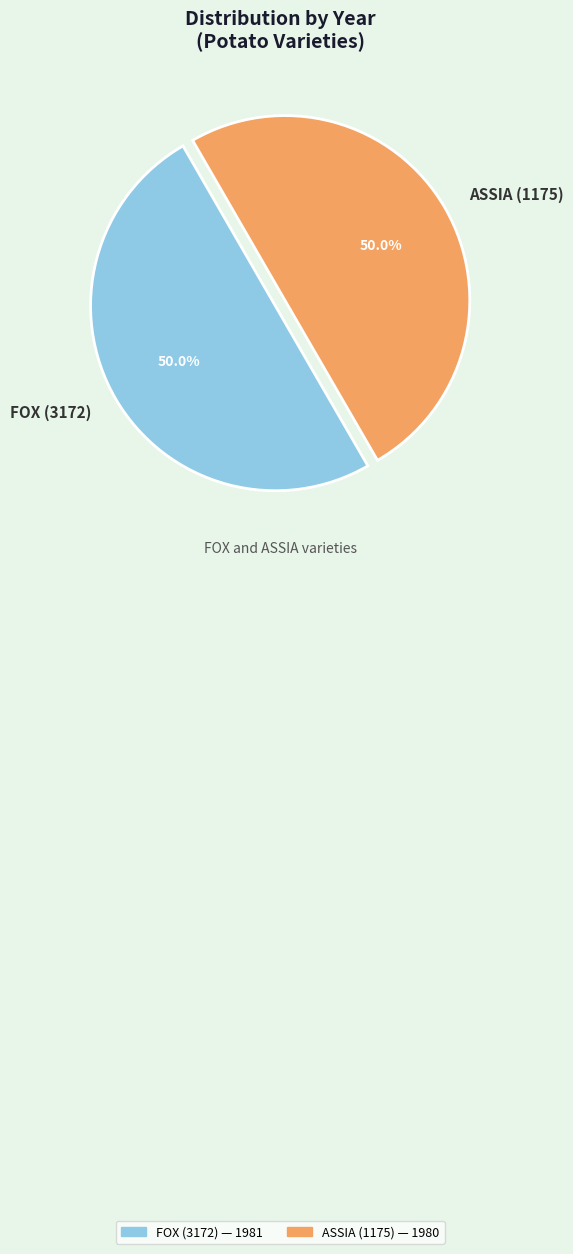

How many segments does this pie chart have?

2